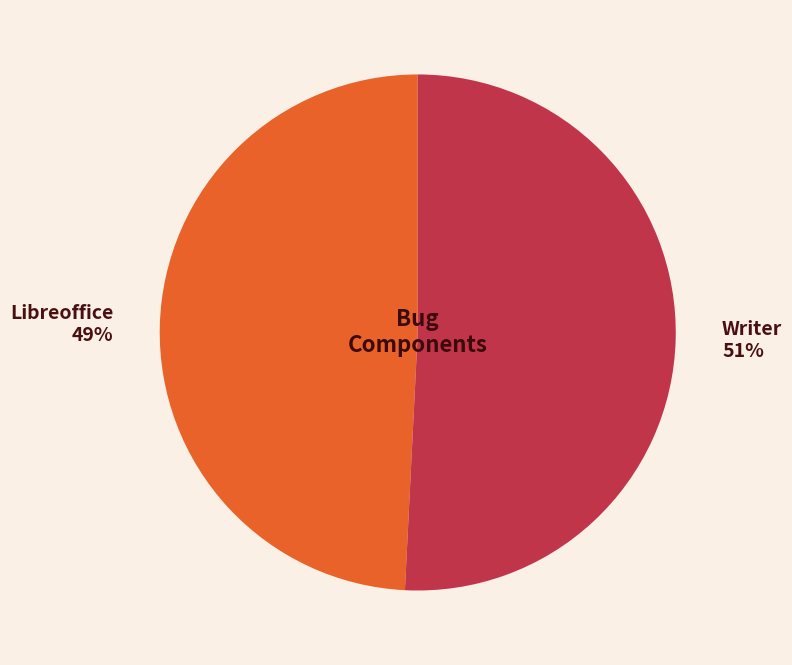

Is the sum of Writer 51% and Libreoffice 49% greater than half?

Yes